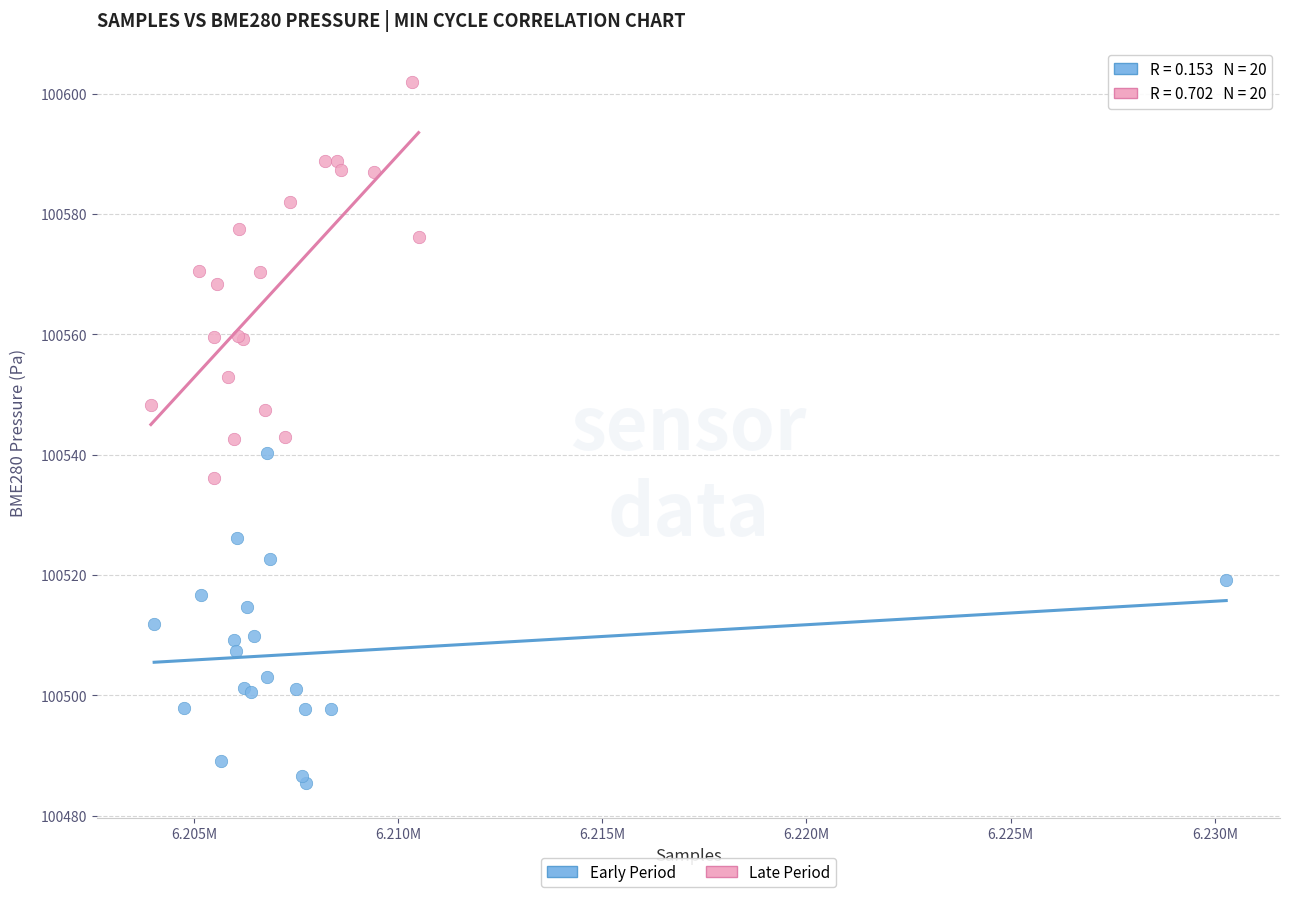

Which series contains the highest Y value?

Late Period